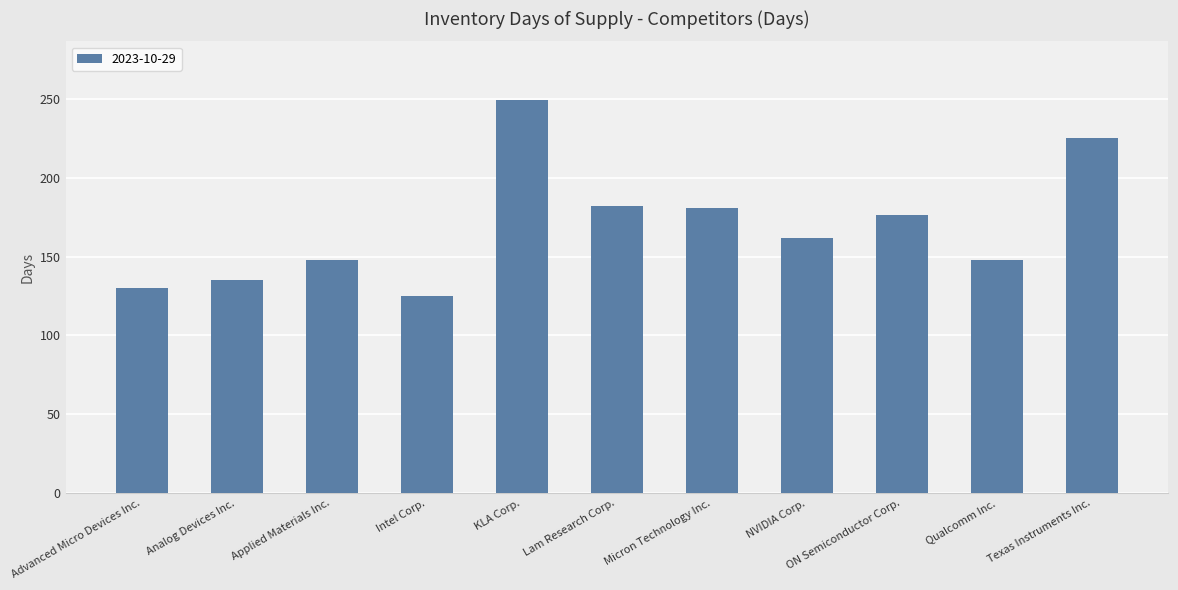

How many data points are less than 162?

5